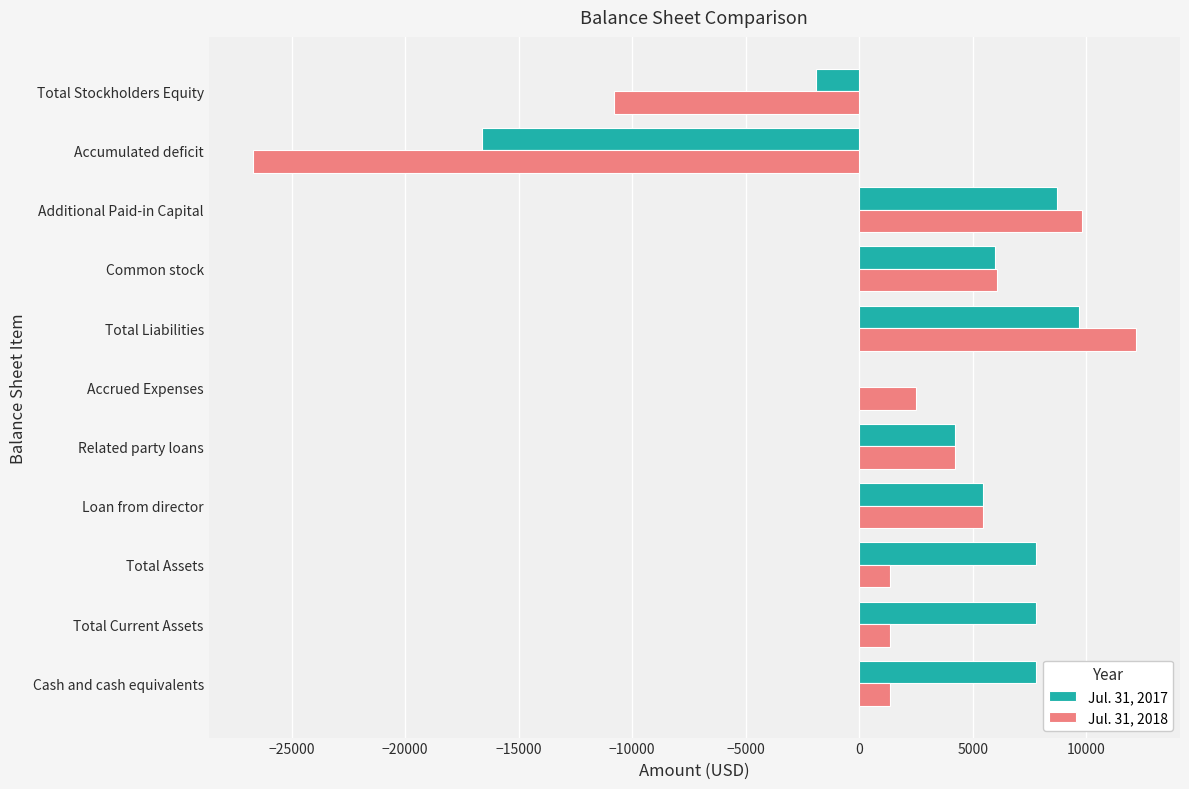

At which label does Jul. 31, 2017 reach its peak?

Total Liabilities